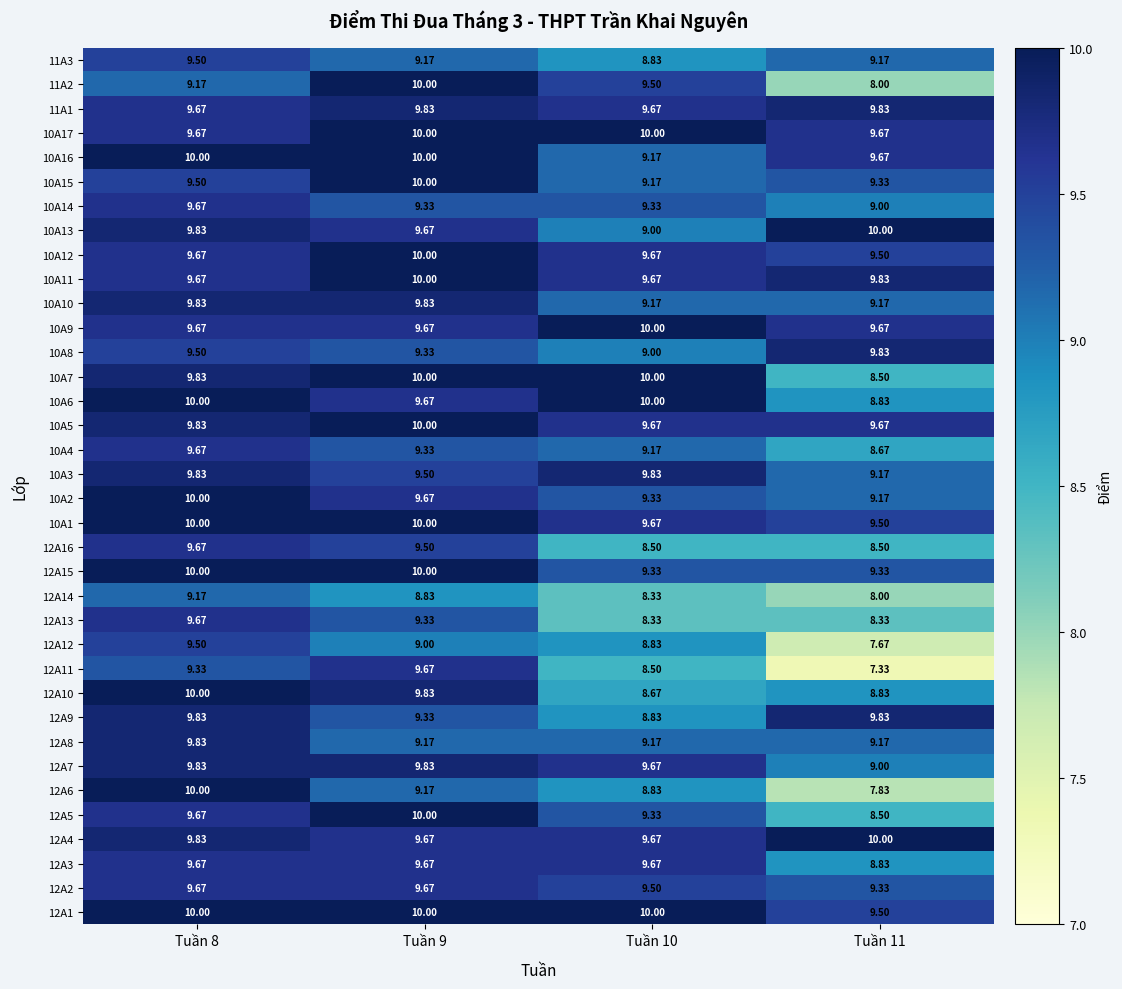

Is the value of 12A11 at Tuần 10 greater than the value of 10A13 at Tuần 8?

No